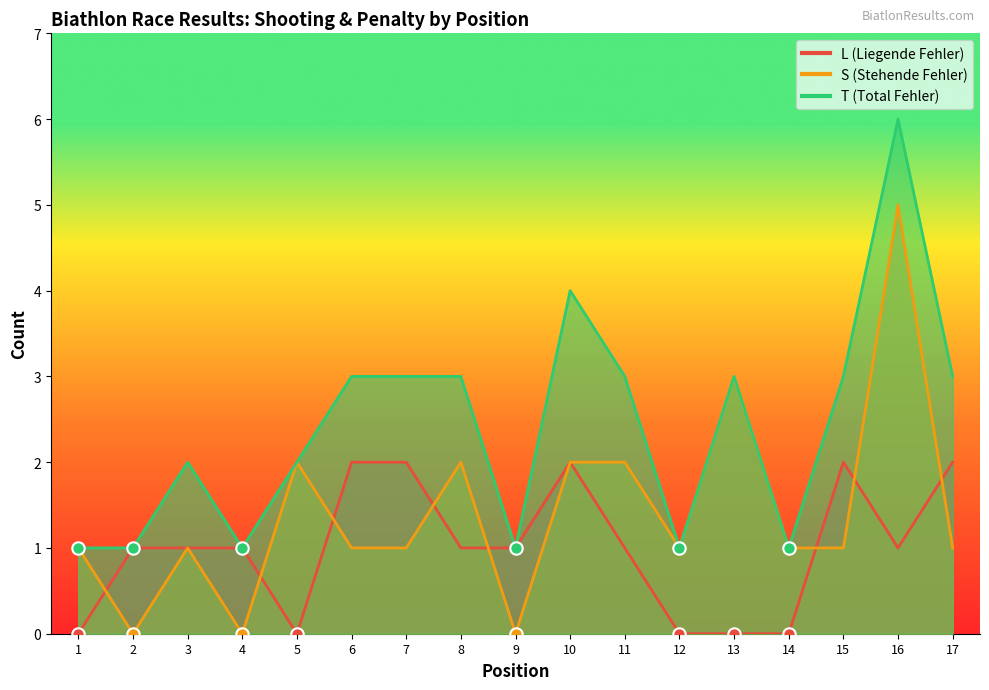

Which series has the largest total across all categories?

T